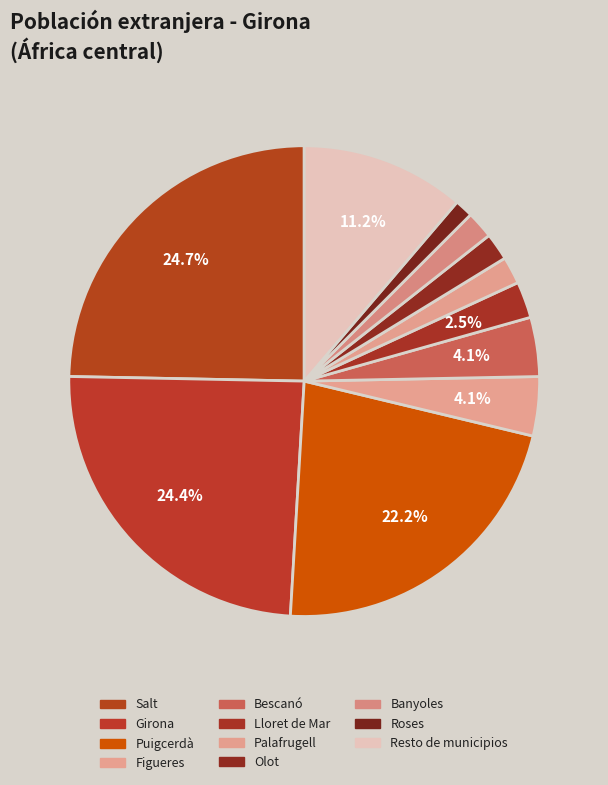

Does Banyoles account for over 50% of the chart?

No